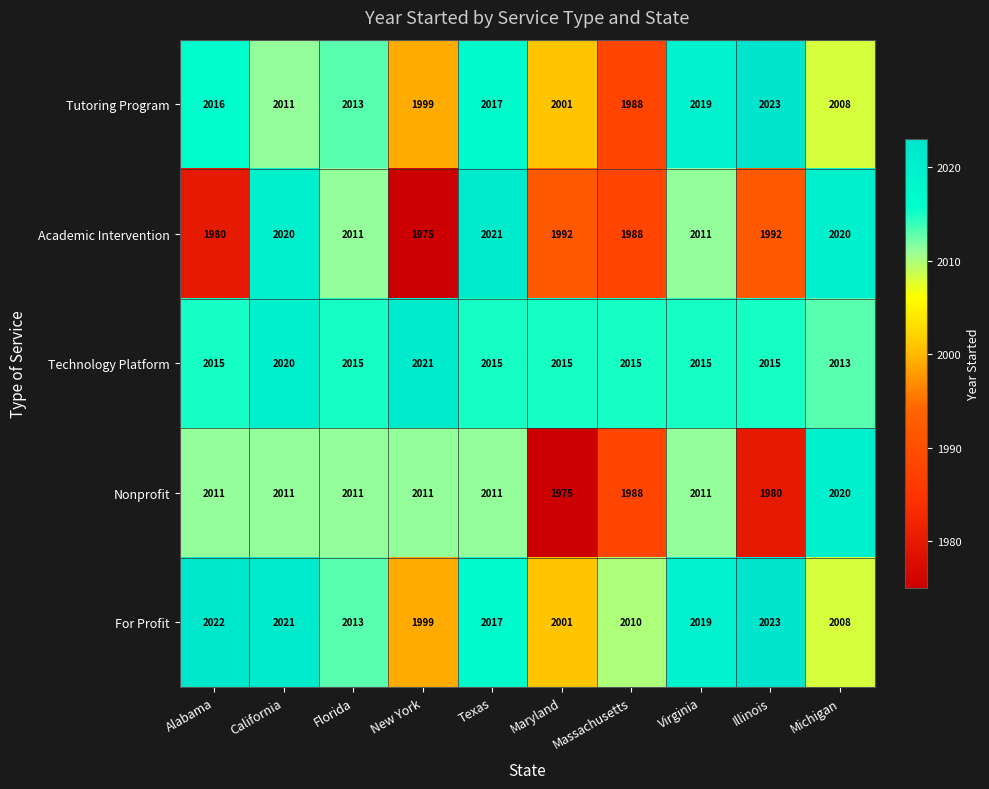

What is the minimum value shown in the chart?

1975